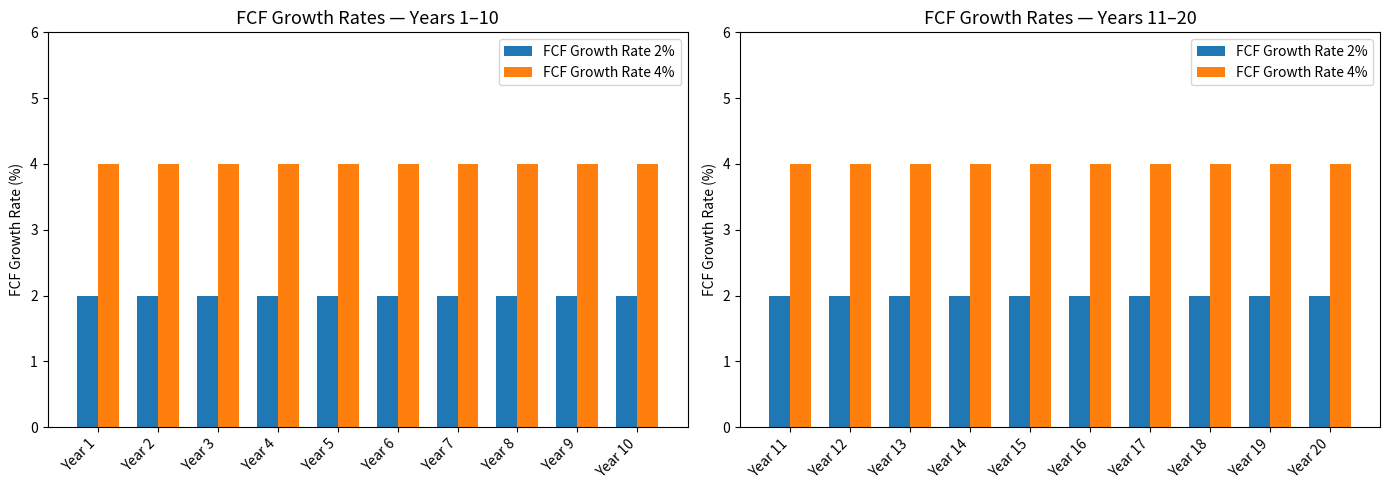

Between Year 7 and Year 5, which is larger?

Year 7